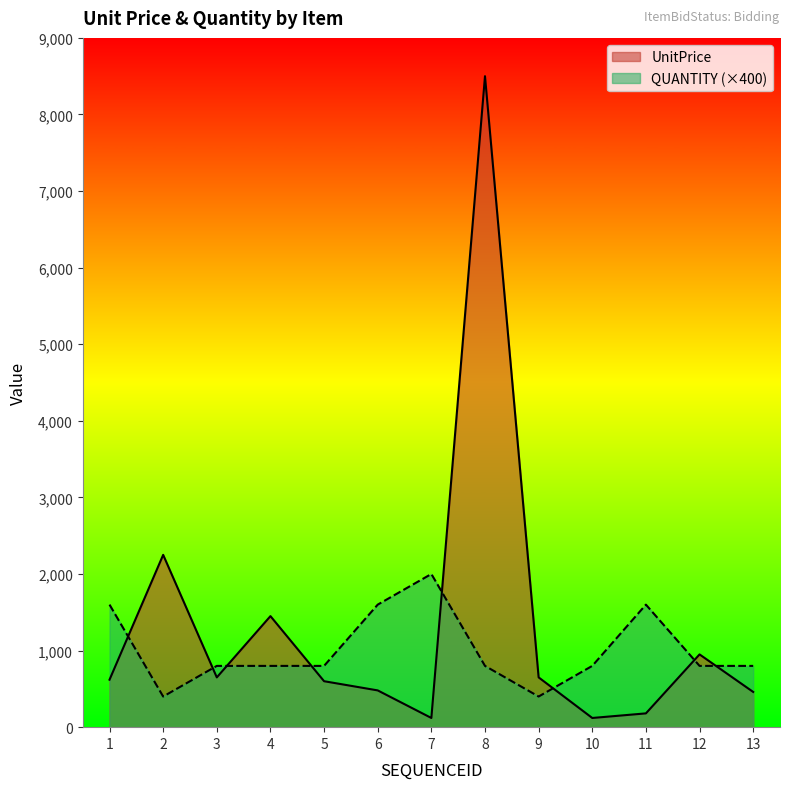

True or false: UnitPrice has more than 0 interior local peaks.

True